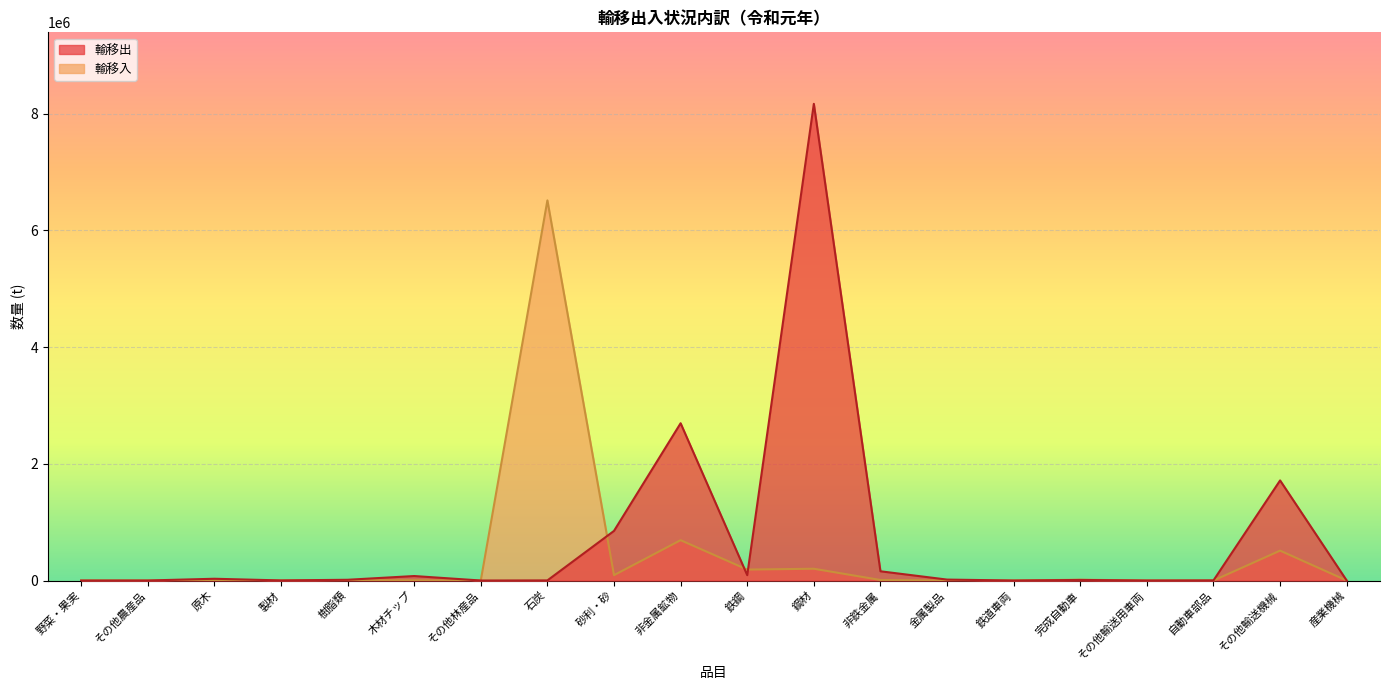

What is the label of the 6th point from the right?

鉄道車両